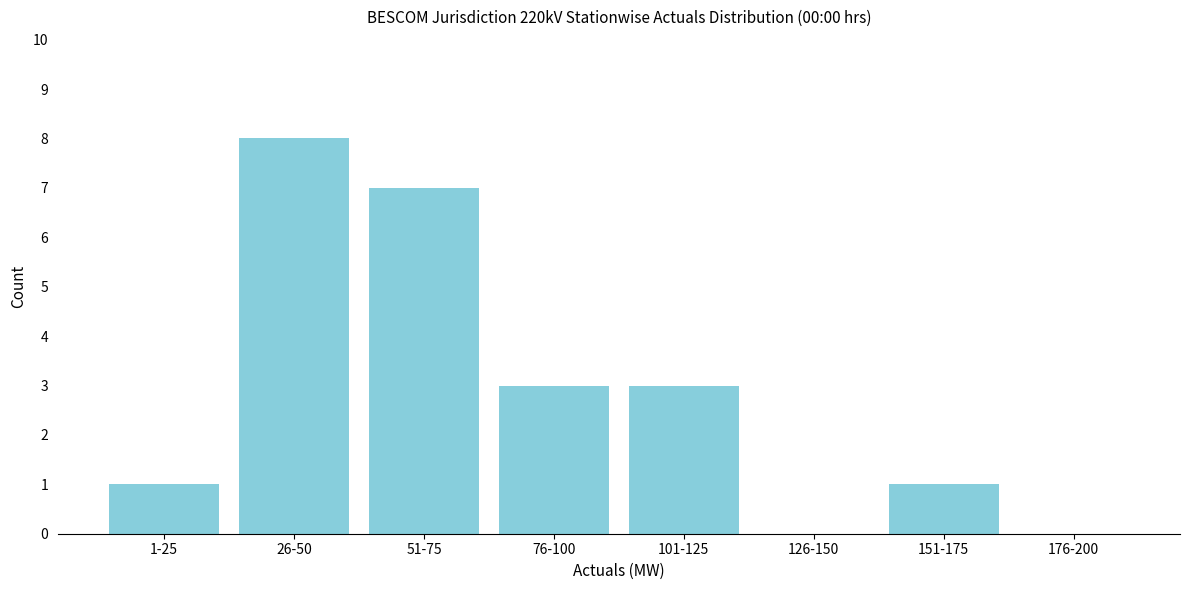

Reading right to left, what are all the values shown in this chart?

176-200=0	151-175=1	126-150=0	101-125=3	76-100=3	51-75=7	26-50=8	1-25=1